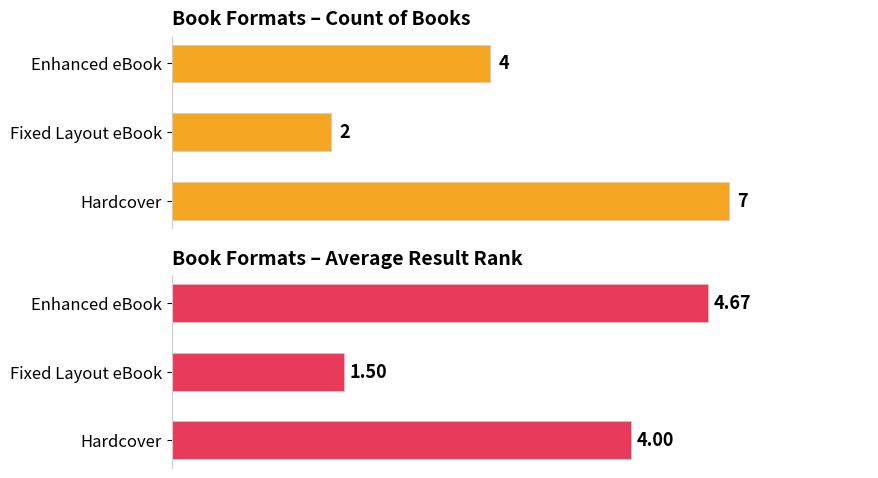

The value of Count of Books at Hardcover is 7.0. True or false?

True